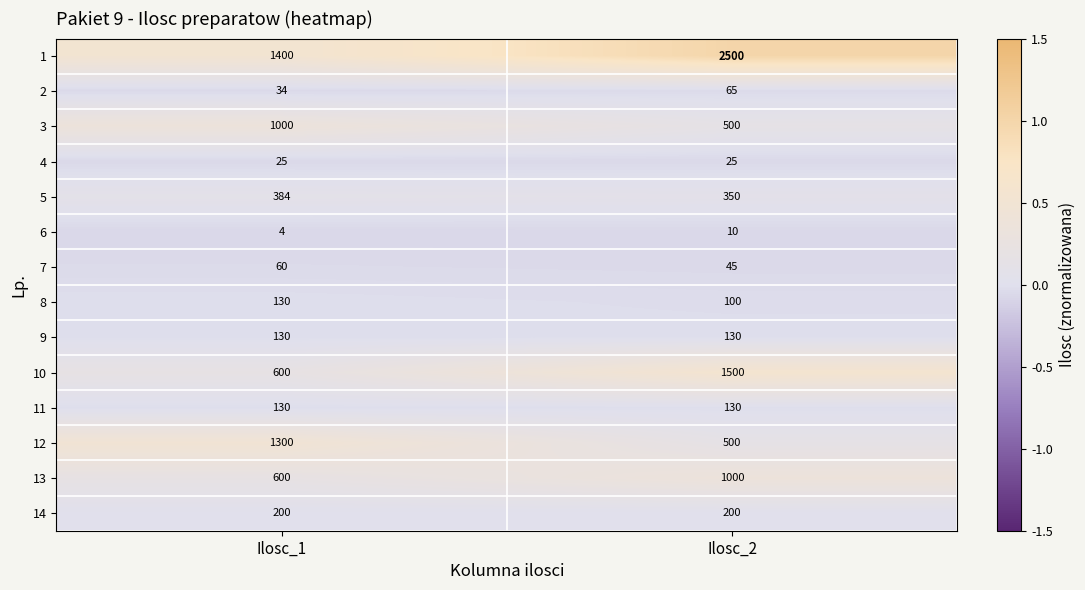

True or false: 5 has a value of 566 at Ilosc_1.

False